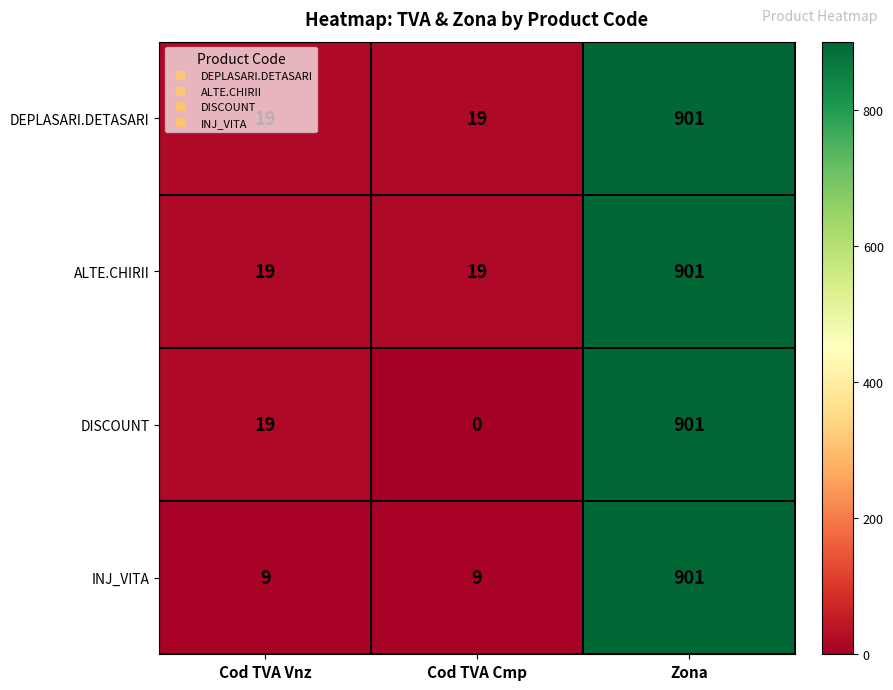

How many categories are shown in the chart?

3